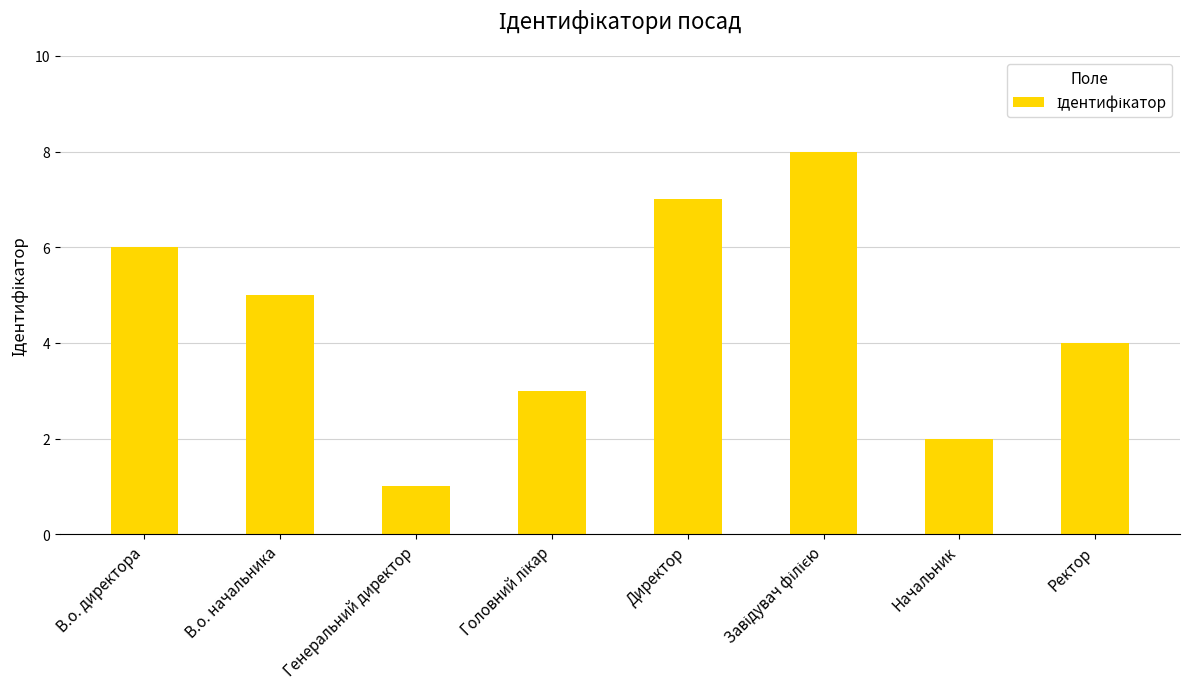

How many distinct data groups are displayed?

1